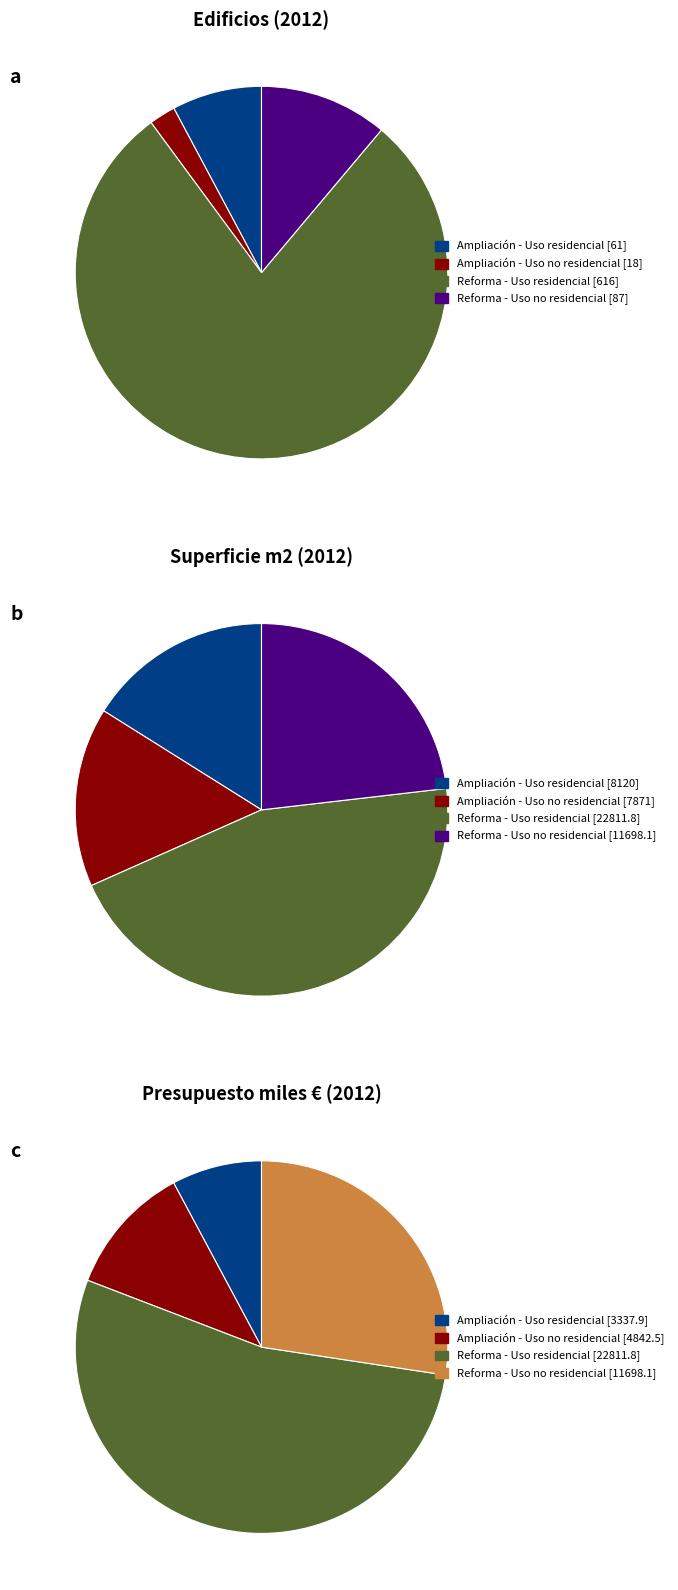

Combined, do Ampliación - Uso residencial and Reforma - Uso no residencial account for over 50%?

No